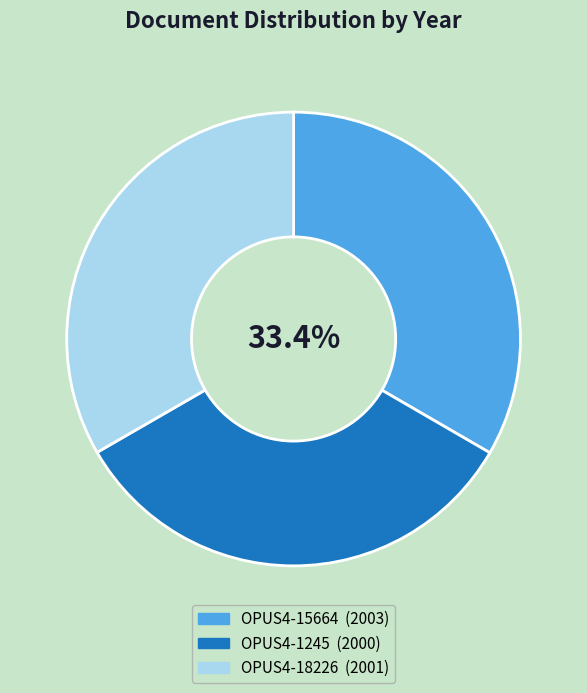

To the nearest percent, what is the combined percentage of OPUS4-15664 and OPUS4-18226?

67%